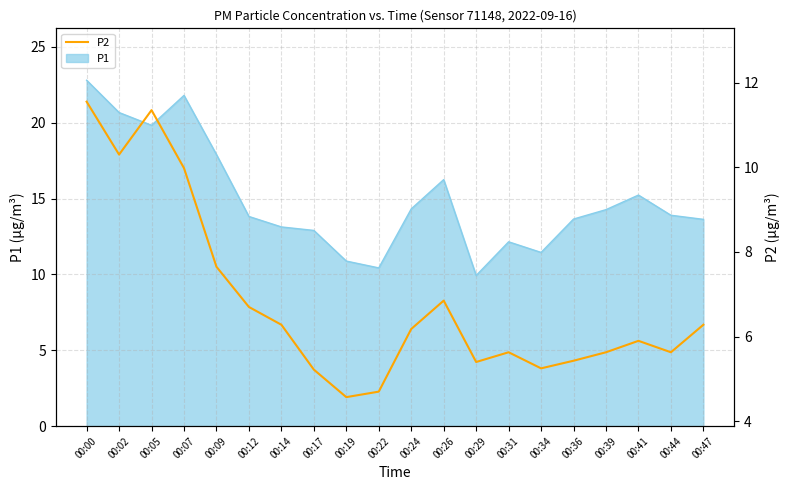

At which category does the data reach its first local valley?

00:02